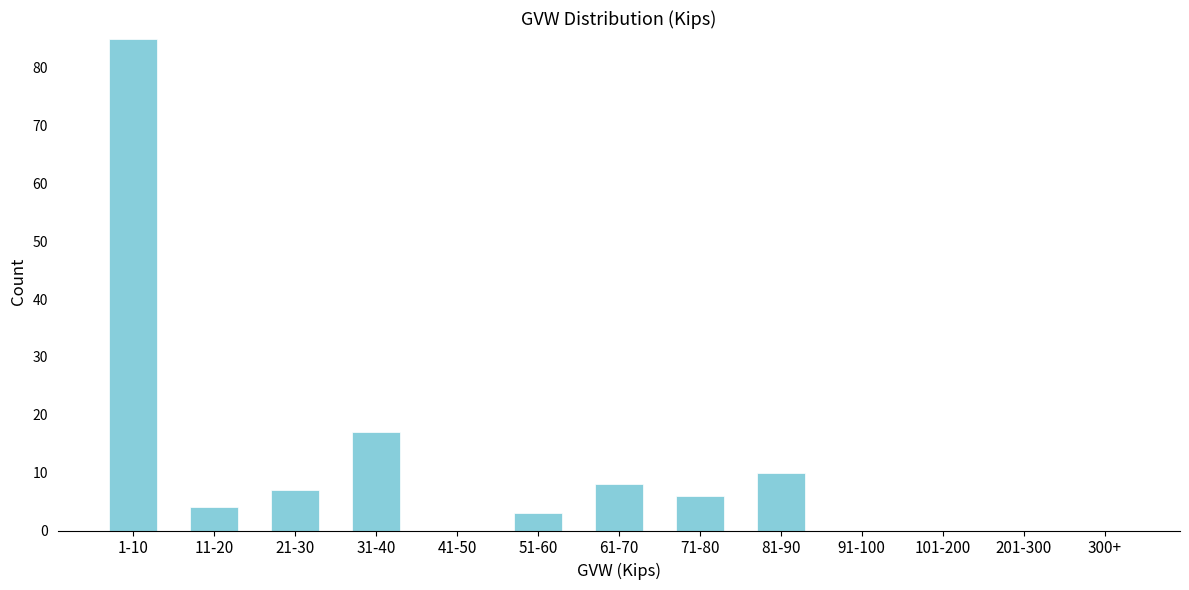

Reading left to right, list all the values displayed in this chart.

1-10=85	11-20=4	21-30=7	31-40=17	41-50=0	51-60=3	61-70=8	71-80=6	81-90=10	91-100=0	101-200=0	201-300=0	300+=0